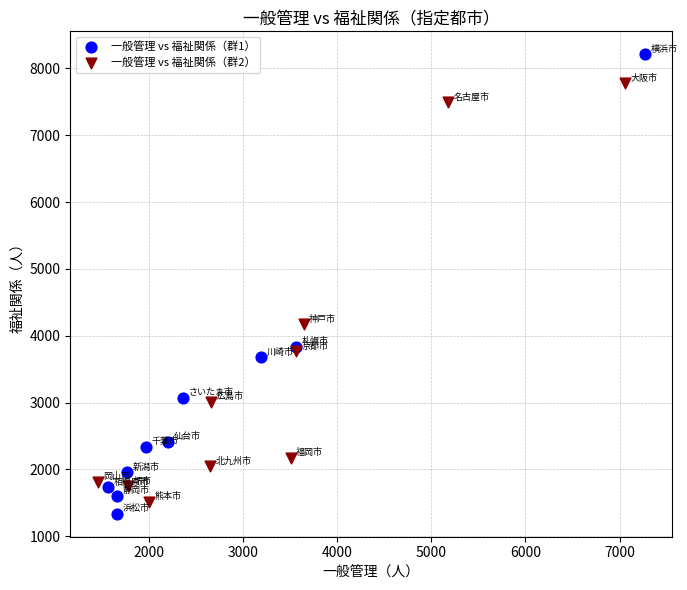

Which series reaches the maximum Y coordinate?

一般管理 vs 福祉関係（群1）